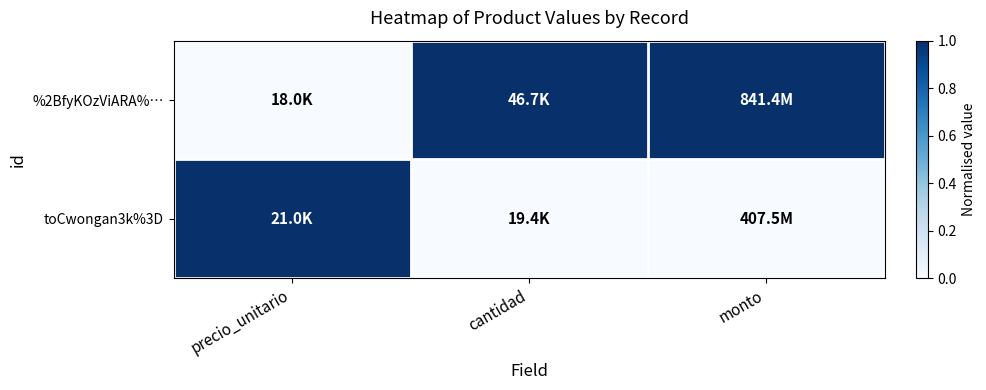

List the series in order of their peak value, lowest first.

%2BfyKOzViARA%…, toCwongan3k%3D